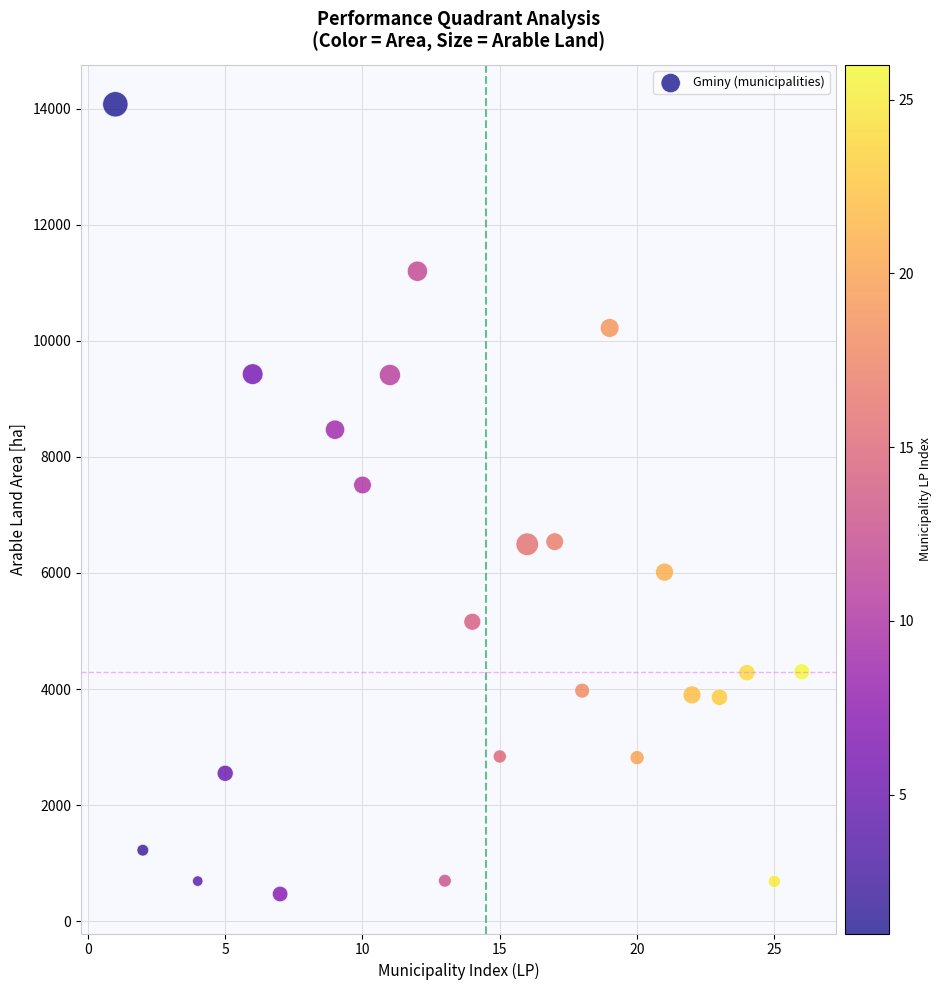

What Y value in the scatter plot is closest to 7271?

7515